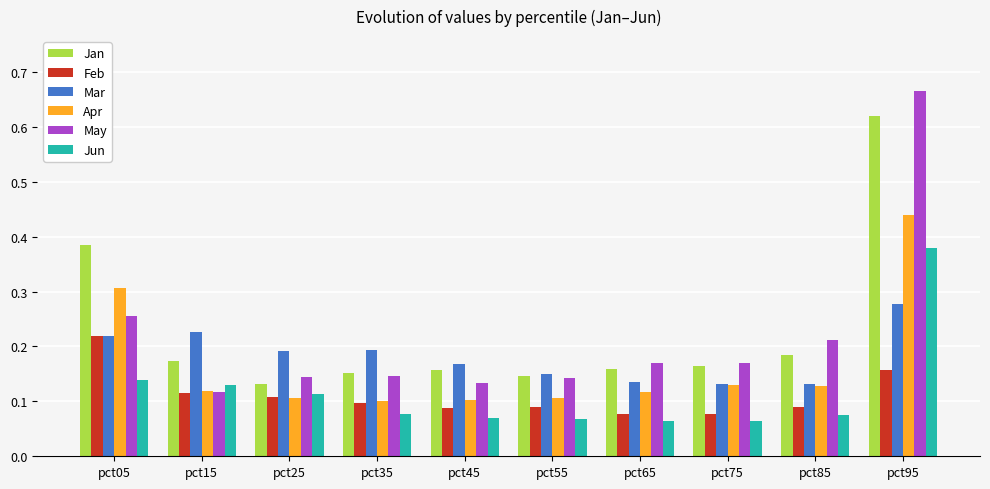

Which series changed the most between pct55 and pct95?

May